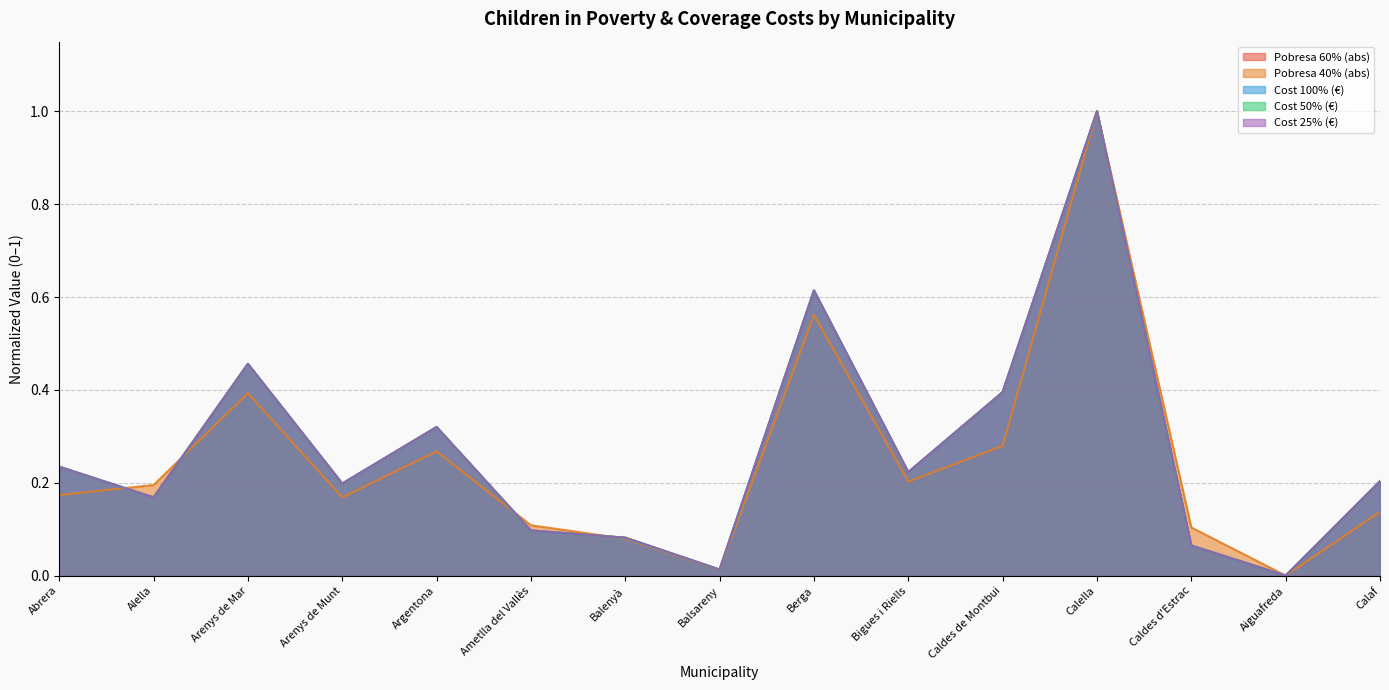

Reading right to left, transcribe all the data shown in this chart.

Pobresa 60% (abs): Calaf=0.2	Aiguafreda=0.0	Caldes d'Estrac=0.1	Calella=1.0	Caldes de Montbui=0.4	Bigues i Riells=0.2	Berga=0.6	Balsareny=0.0	Balenyà=0.1	Ametlla del Vallès=0.1	Argentona=0.3	Arenys de Munt=0.2	Arenys de Mar=0.5	Alella=0.2	Abrera=0.2
Pobresa 40% (abs): Calaf=0.1	Aiguafreda=0.0	Caldes d'Estrac=0.1	Calella=1.0	Caldes de Montbui=0.3	Bigues i Riells=0.2	Berga=0.6	Balsareny=0.0	Balenyà=0.1	Ametlla del Vallès=0.1	Argentona=0.3	Arenys de Munt=0.2	Arenys de Mar=0.4	Alella=0.2	Abrera=0.2
Cost 100% (€): Calaf=0.2	Aiguafreda=0.0	Caldes d'Estrac=0.1	Calella=1.0	Caldes de Montbui=0.4	Bigues i Riells=0.2	Berga=0.6	Balsareny=0.0	Balenyà=0.1	Ametlla del Vallès=0.1	Argentona=0.3	Arenys de Munt=0.2	Arenys de Mar=0.5	Alella=0.2	Abrera=0.2
Cost 50% (€): Calaf=0.2	Aiguafreda=0.0	Caldes d'Estrac=0.1	Calella=1.0	Caldes de Montbui=0.4	Bigues i Riells=0.2	Berga=0.6	Balsareny=0.0	Balenyà=0.1	Ametlla del Vallès=0.1	Argentona=0.3	Arenys de Munt=0.2	Arenys de Mar=0.5	Alella=0.2	Abrera=0.2
Cost 25% (€): Calaf=0.2	Aiguafreda=0.0	Caldes d'Estrac=0.1	Calella=1.0	Caldes de Montbui=0.4	Bigues i Riells=0.2	Berga=0.6	Balsareny=0.0	Balenyà=0.1	Ametlla del Vallès=0.1	Argentona=0.3	Arenys de Munt=0.2	Arenys de Mar=0.5	Alella=0.2	Abrera=0.2